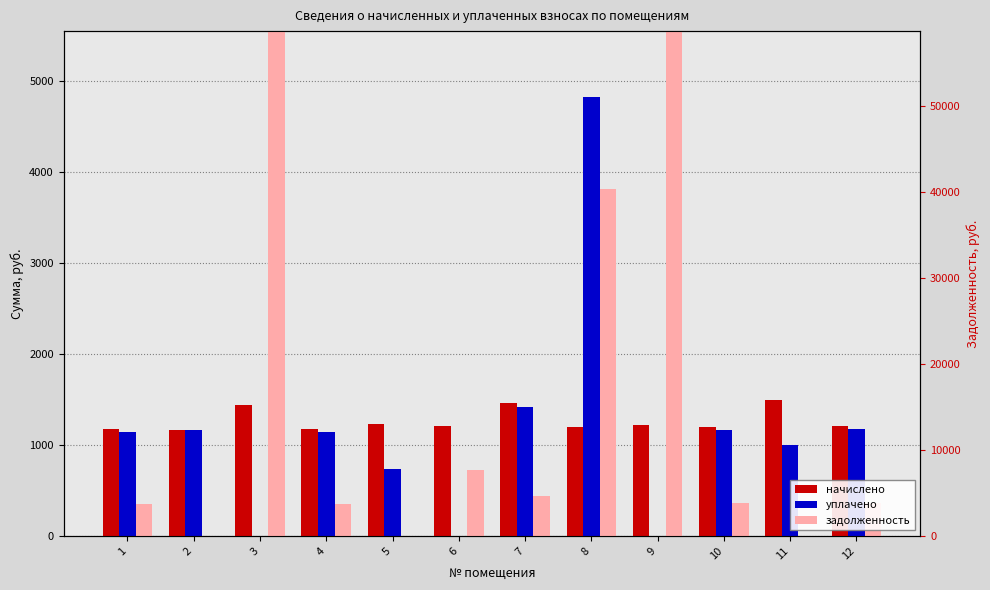

Reading left to right, what are all the values shown in this chart?

начислено: 1=1177.9	2=1160.7	3=1440.5	4=1177.9	5=1224.5	6=1202.5	7=1462.6	8=1200.0	9=1222.1	10=1200.0	11=1496.9	12=1212.3
уплачено: 1=1141.0	2=1160.7	3=0.0	4=1141.0	5=739.5	6=0.0	7=1416.7	8=4823.5	9=0.0	10=1162.3	11=998.0	12=1174.2
задолженность: 1=355.7	2=0.0	3=11865.1	4=355.7	5=0.0	6=726.2	7=441.6	8=3814.3	9=53384.4	10=362.4	11=0.0	12=366.1